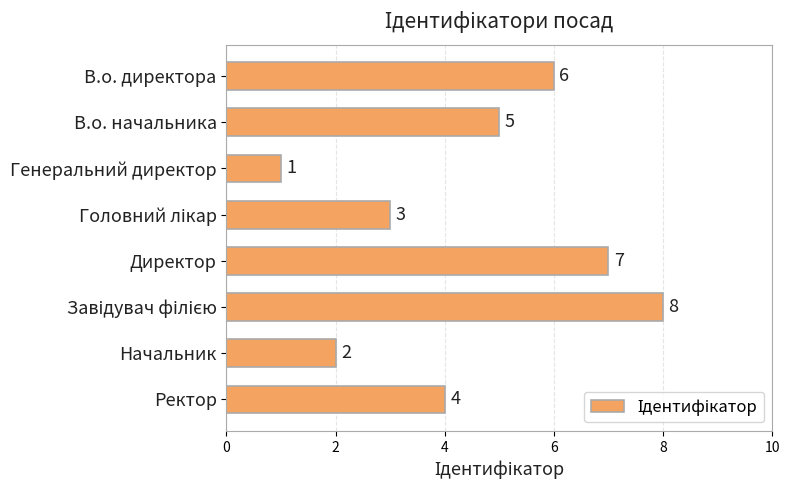

Count the number of data series in this chart.

1